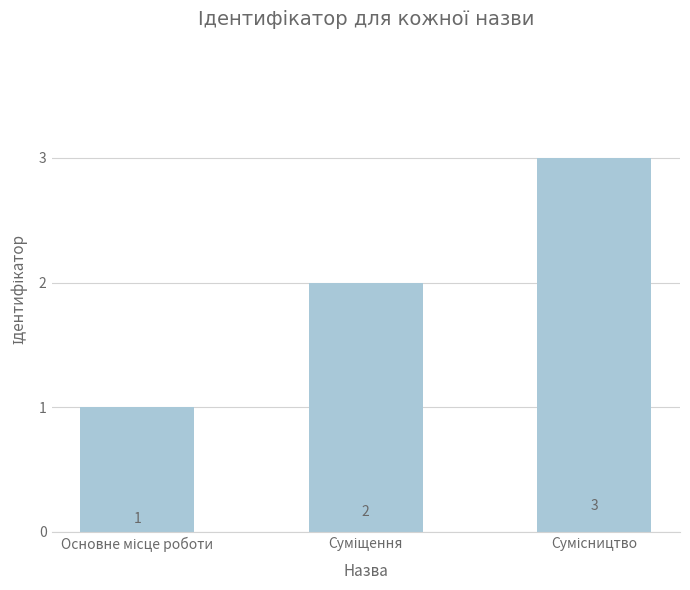

Reading left to right, extract all data points from this chart.

1	2	3